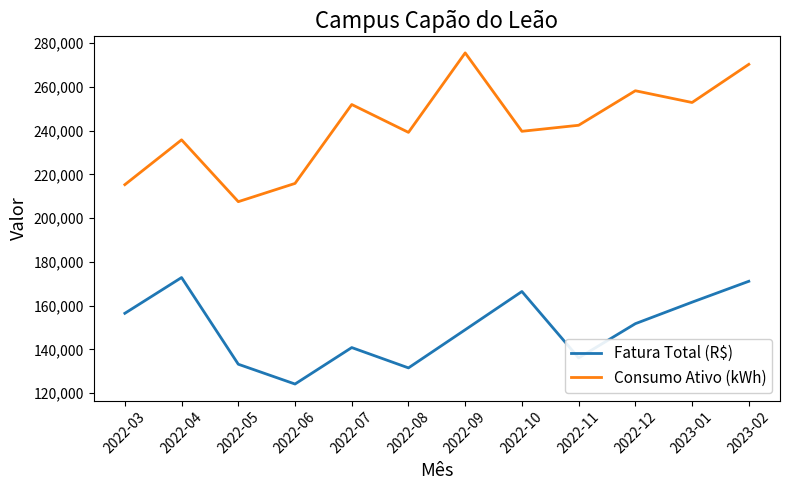

Read the Fatura Total (R$) value at 2023-02.

171179.1